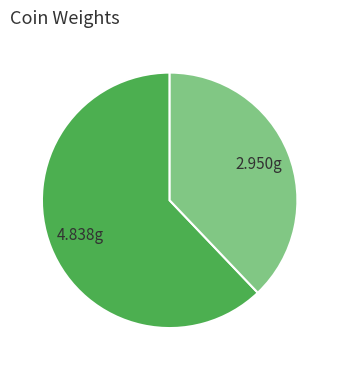

Does any single category account for the majority?

Yes